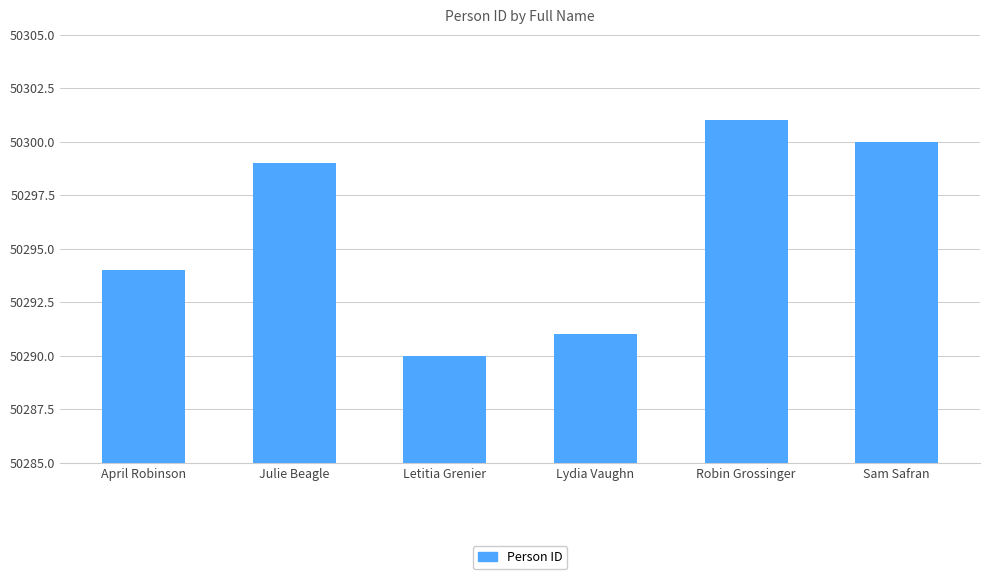

Reading right to left, list all the values displayed in this chart.

50300	50301	50291	50290	50299	50294